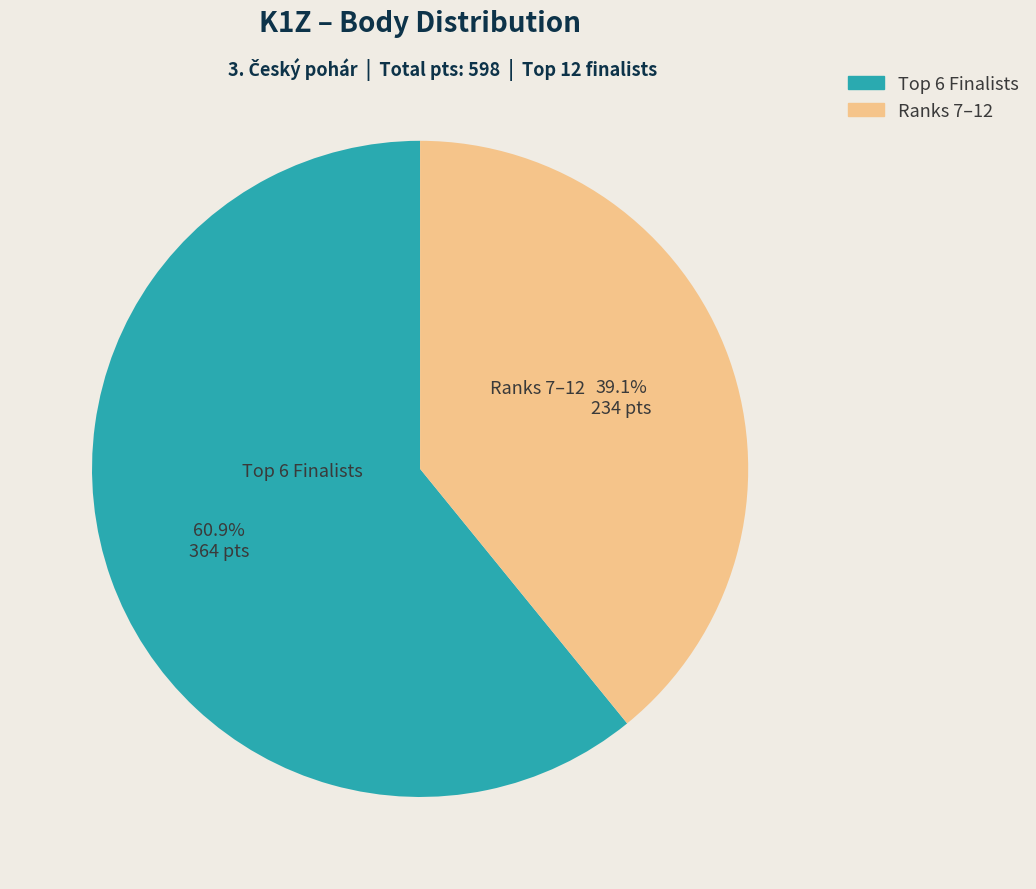

How many segments does this pie chart have?

2